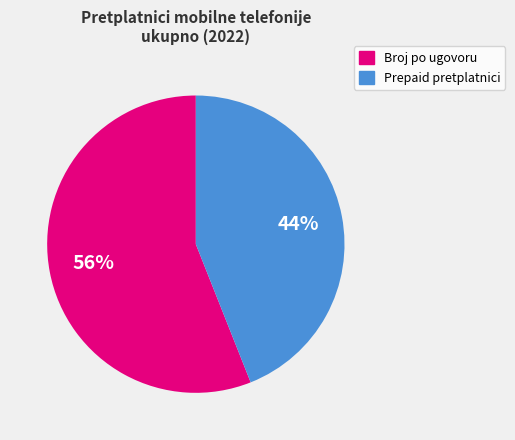

Is there a majority slice in this chart?

Yes